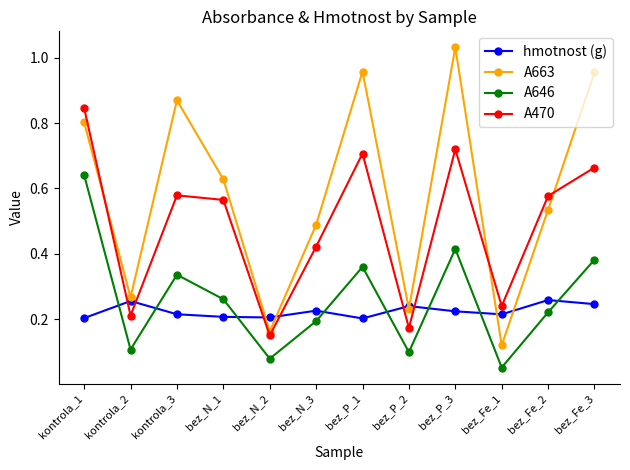

Is the value of A646 at bez_Fe_2 greater than the value of A663 at bez_P_3?

No